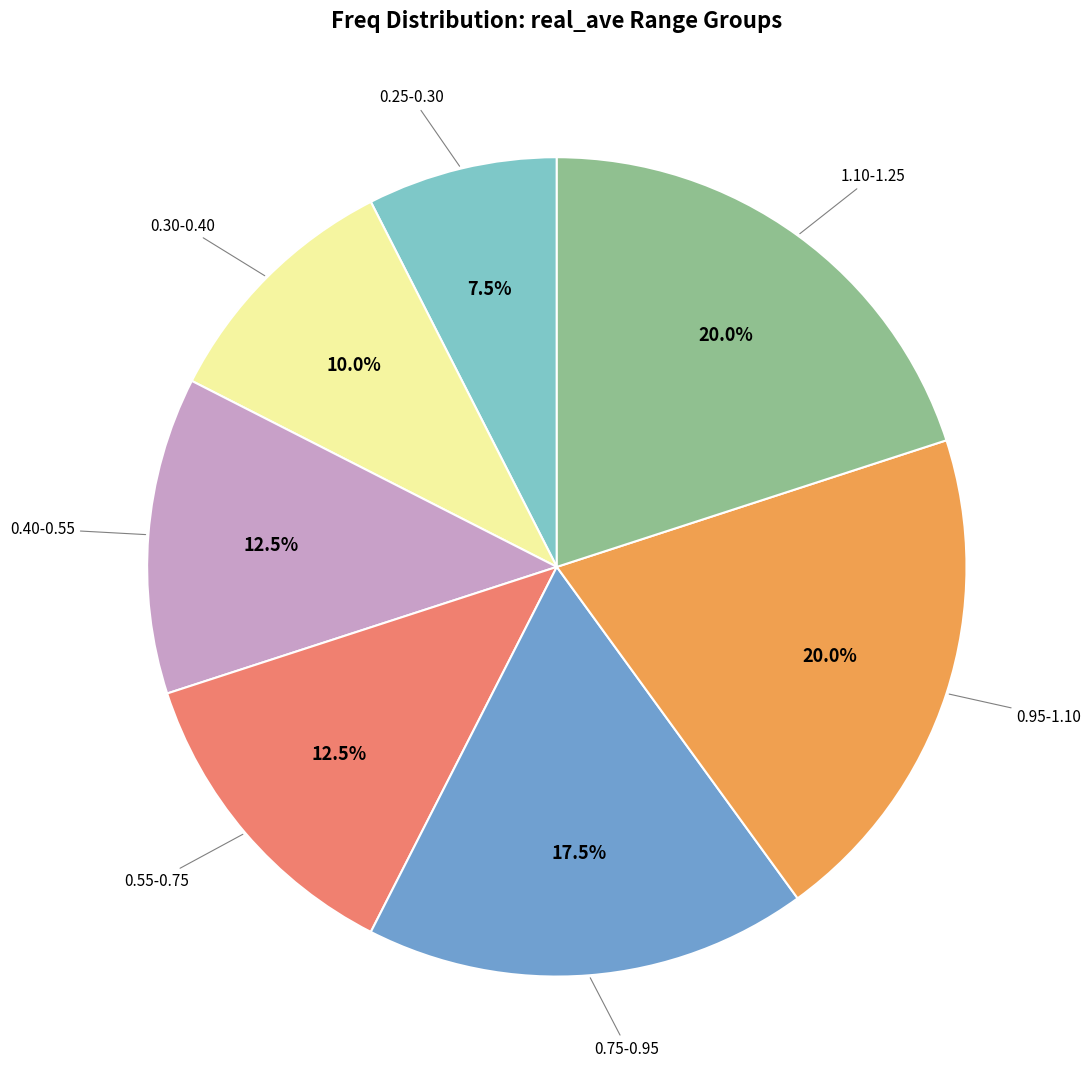

Does any single category account for the majority?

No